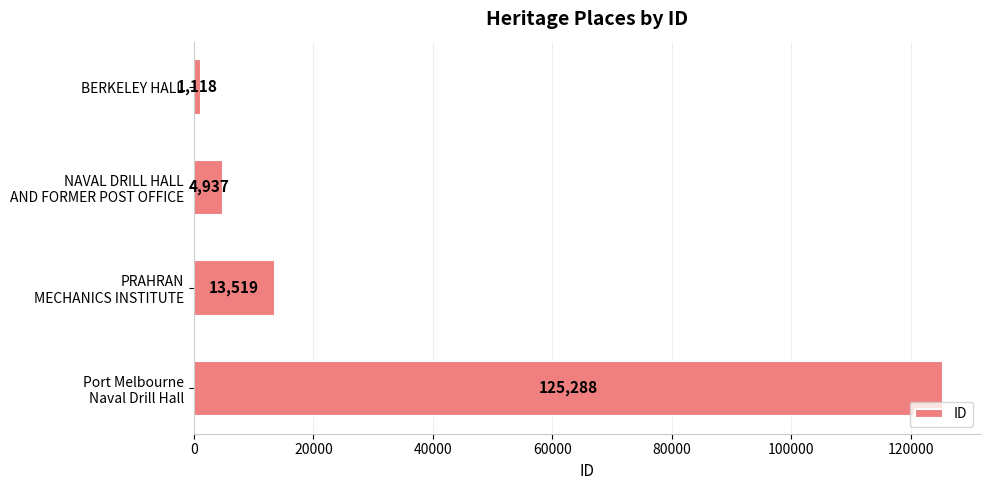

What is the greatest value displayed?

125288